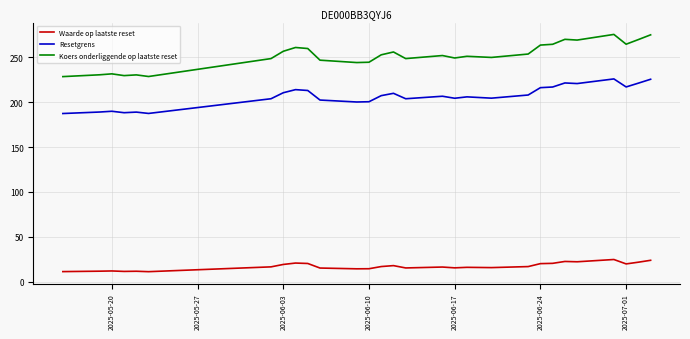

Which series has the largest total across all categories?

Koers onderliggende op laatste reset